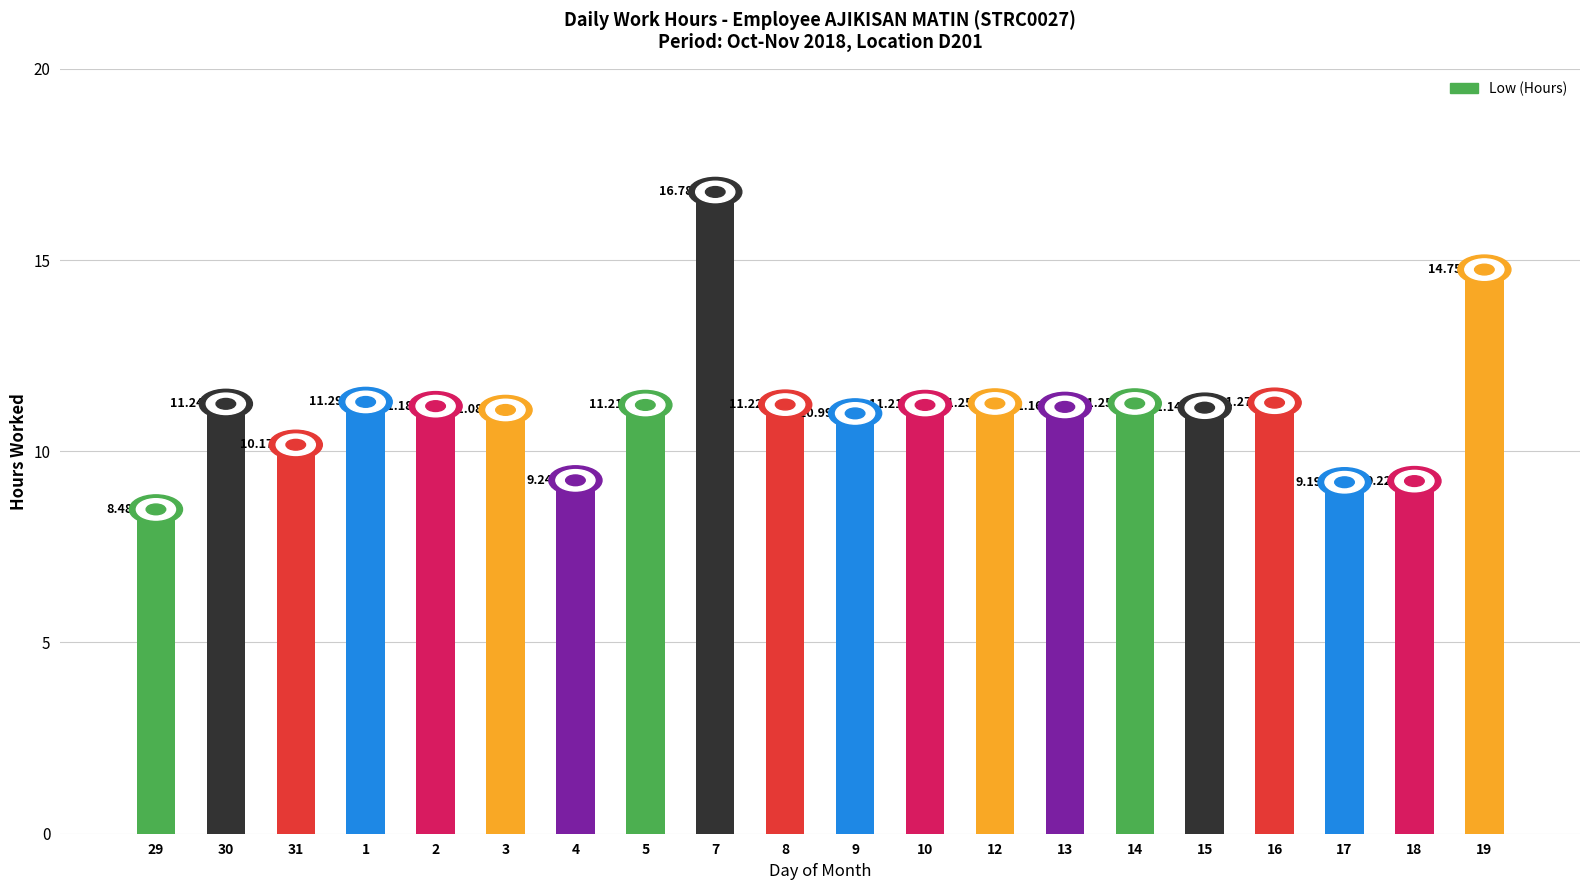

How many values are below 11?

6